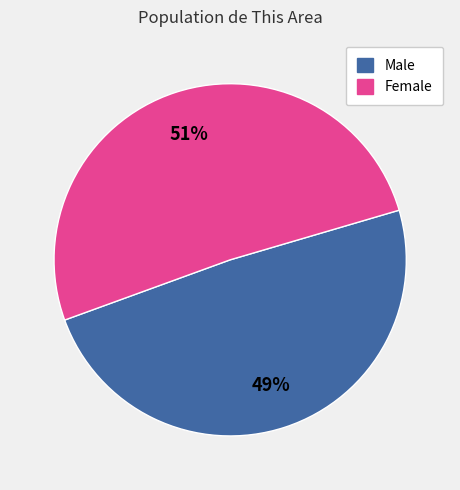

What is the smallest slice in the pie chart?

Male